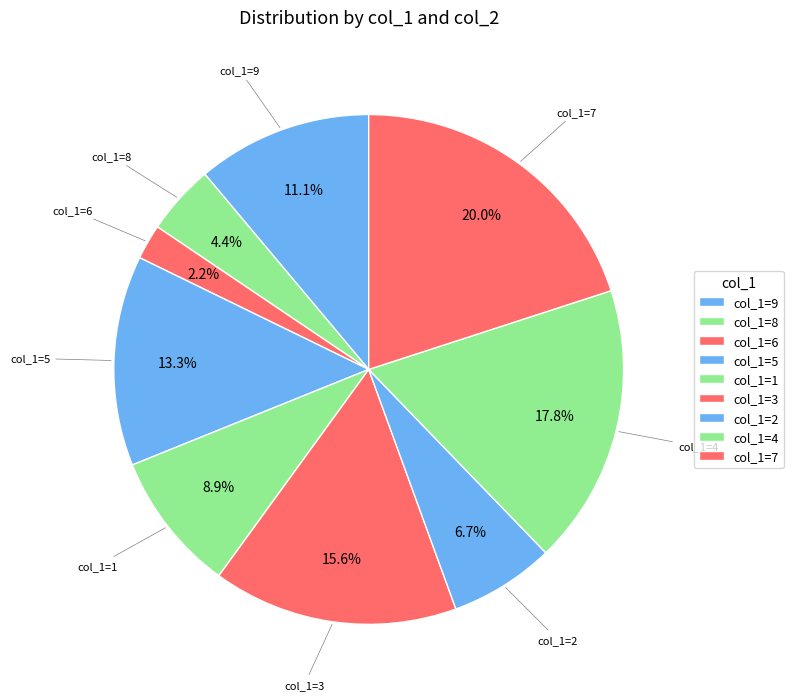

Count the number of slices in the pie.

9